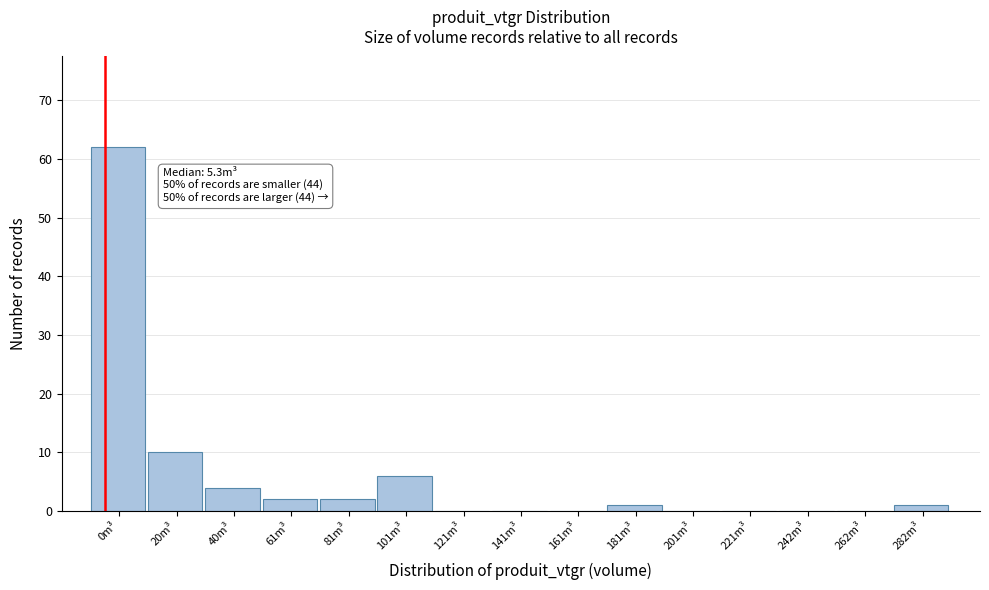

Reading left to right, transcribe all the data shown in this chart.

0m³=62	20m³=10	40m³=4	61m³=2	81m³=2	101m³=6	121m³=0	141m³=0	161m³=0	181m³=1	201m³=0	221m³=0	242m³=0	262m³=0	282m³=1